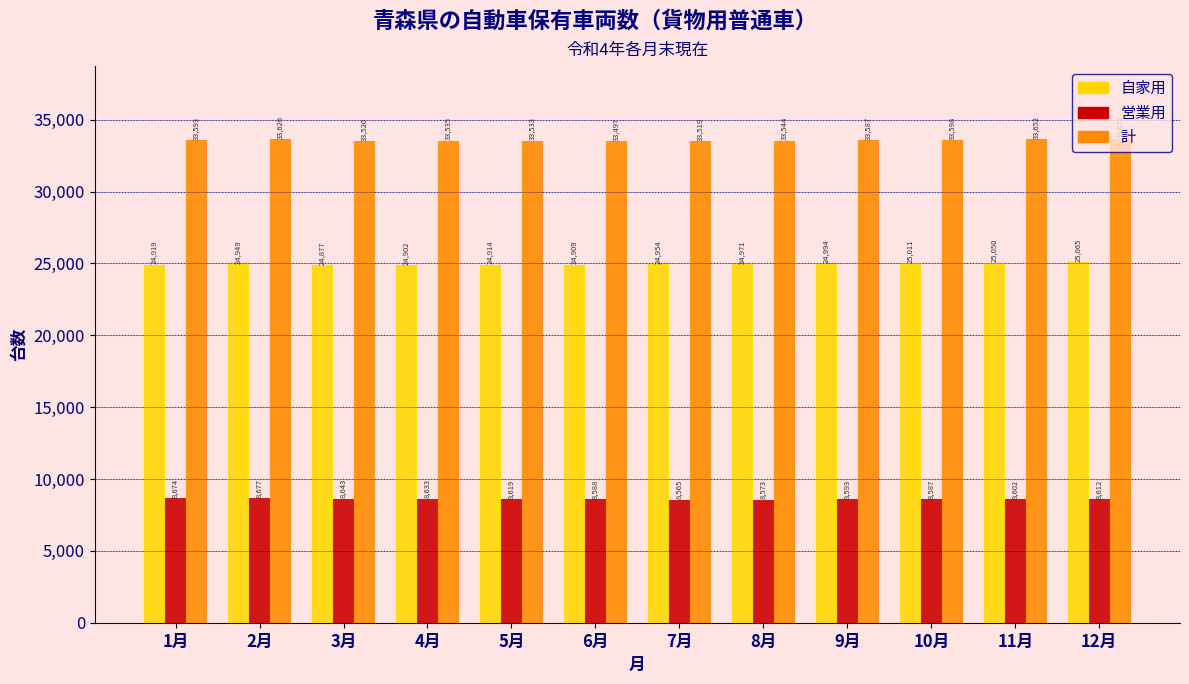

The 計 series shows 33587 at 9月. True or false?

True